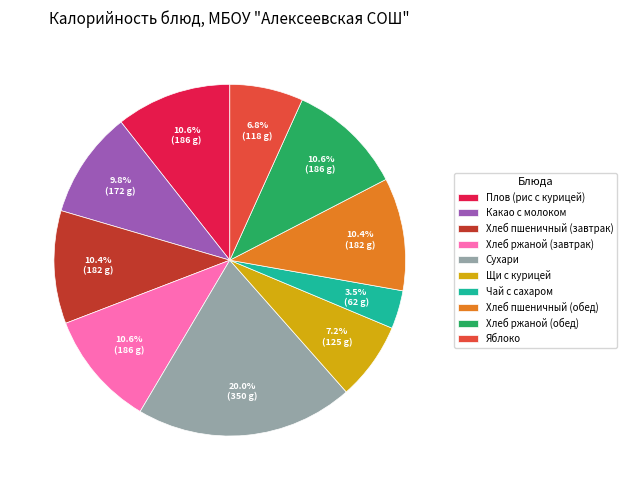

True or false: Хлеб ржаной (обед) accounts for 3% of the total.

False